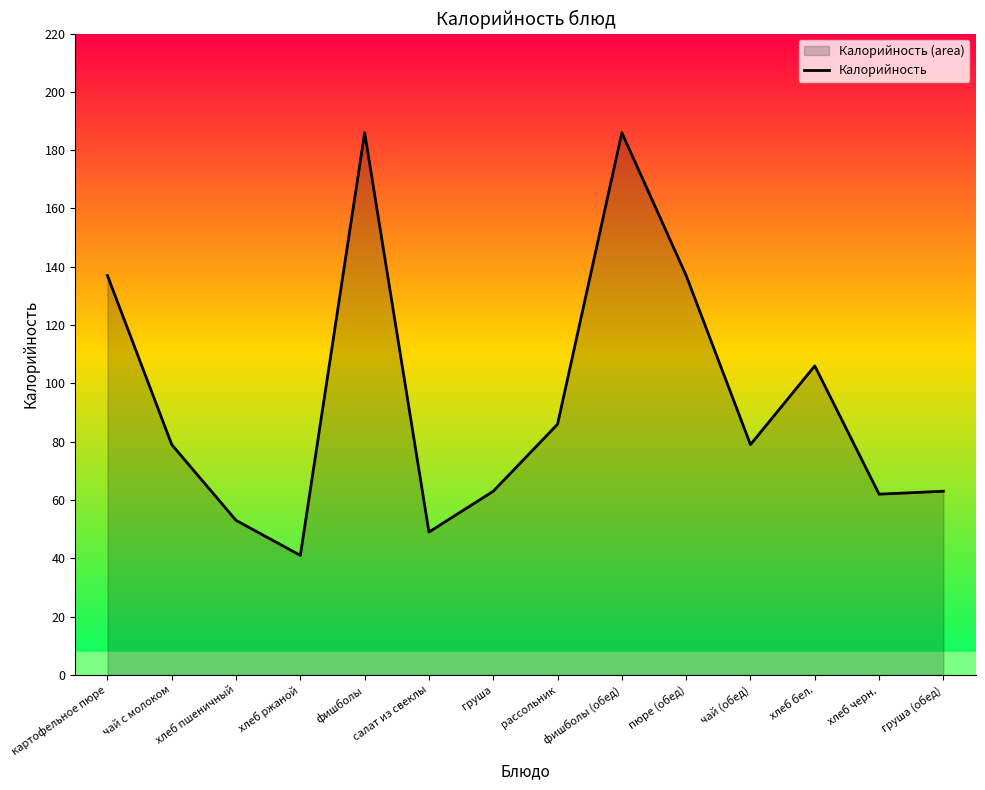

What is the change in value from картофельное пюре to груша?

-74